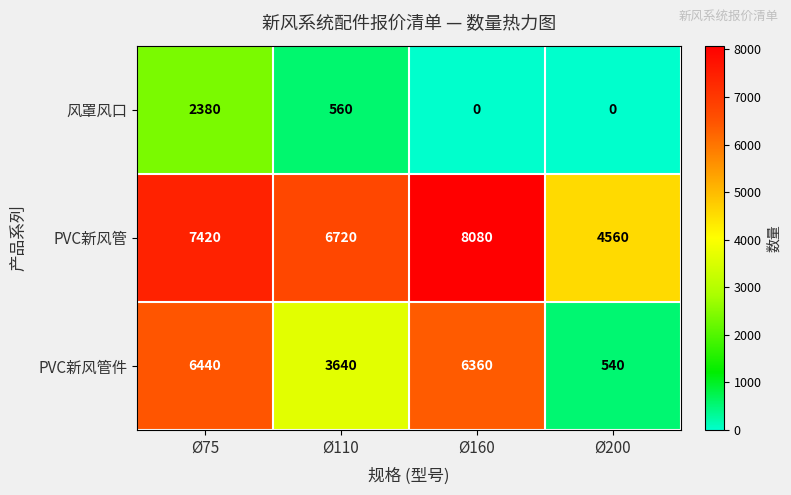

Count the number of data series in this chart.

3